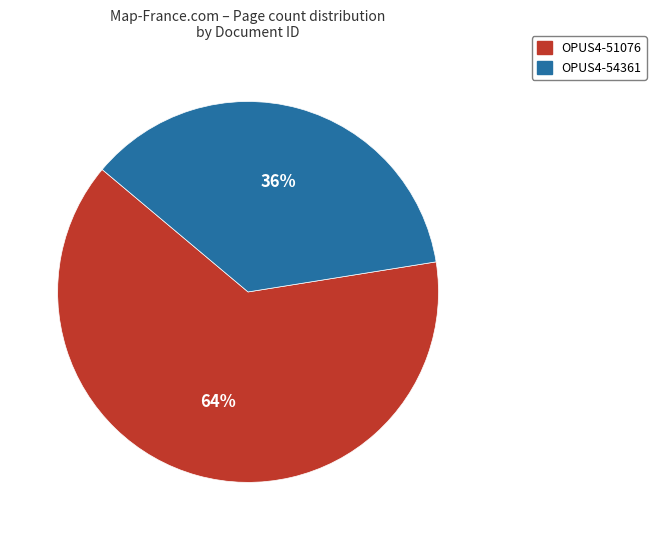

To the nearest percent, what is the average slice percentage?

50%